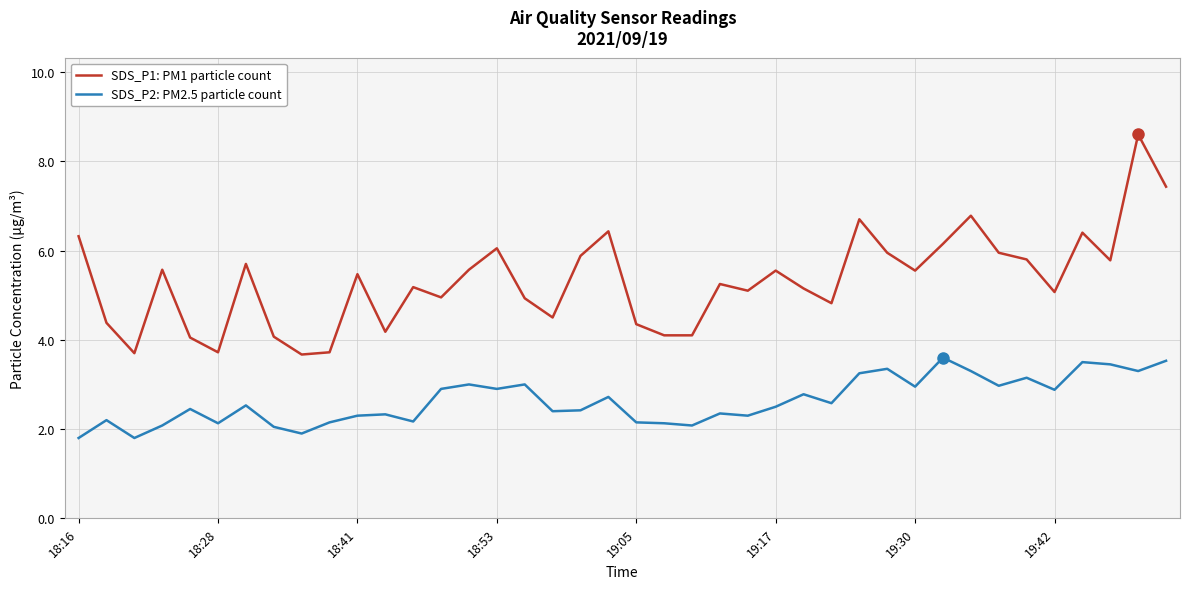

What is the average value of the SDS_P1: PM1 particle count series?

5.3